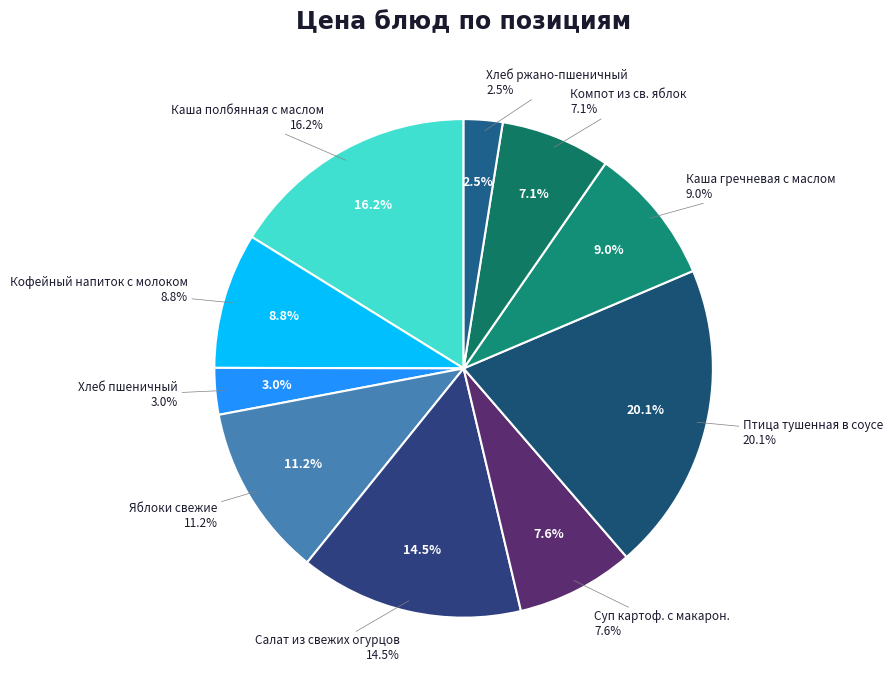

To the nearest percent, what percentage of the pie is Компот из св. яблок?

7%